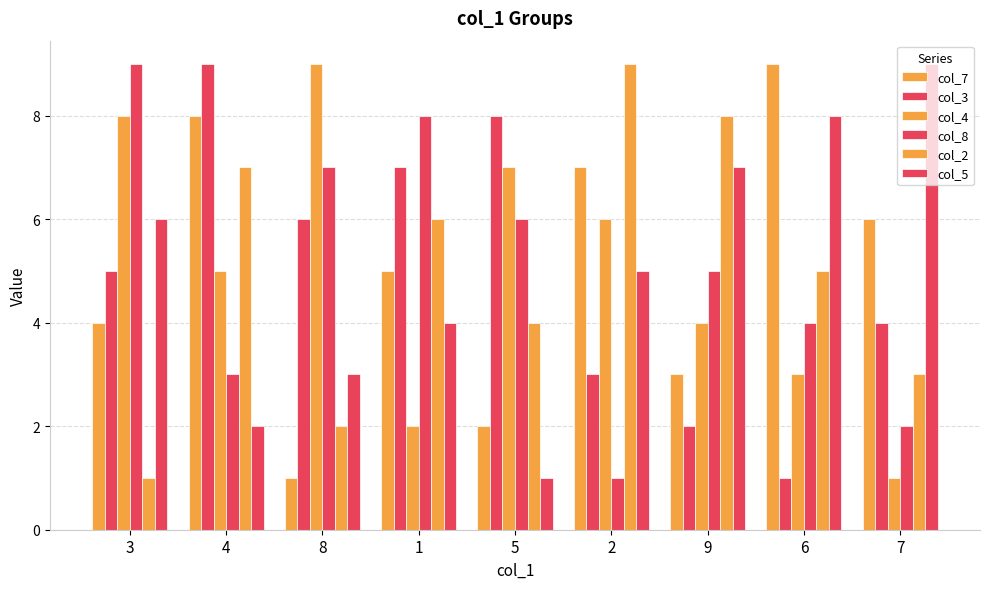

What is the average value of the col_2 series?

5